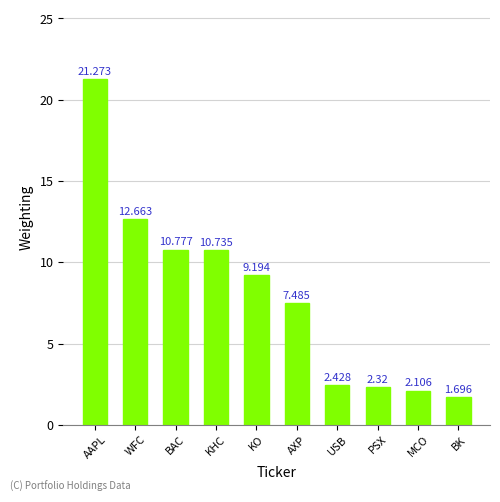

Is it true that the value at MCO is 3.0?

False